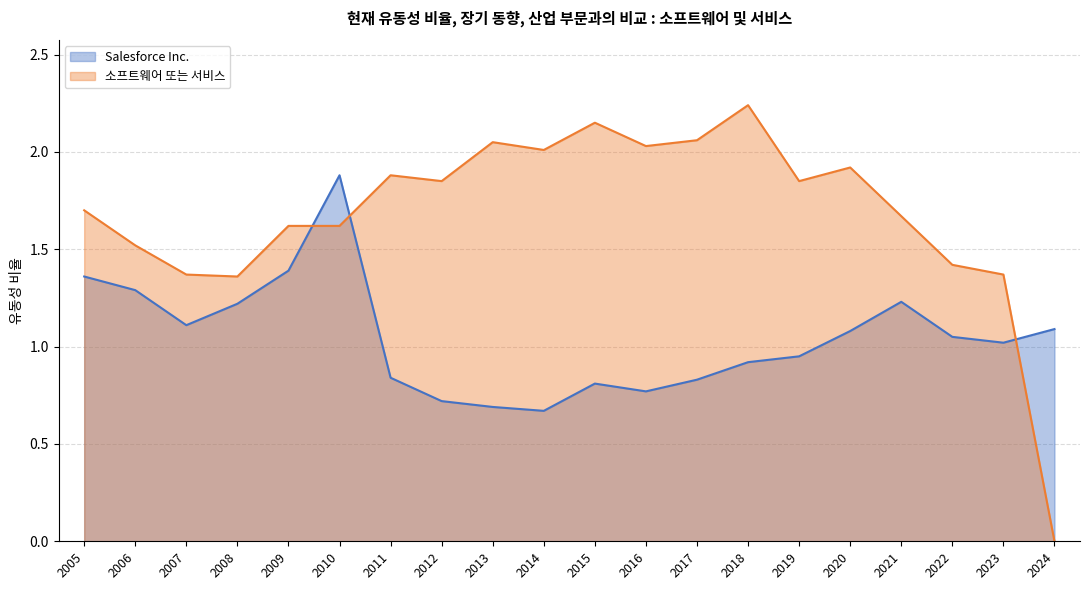

Reading left to right, list all the values displayed in this chart.

Salesforce Inc.: 2024=1.1	2023=1.0	2022=1.1	2021=1.2	2020=1.1	2019=0.9	2018=0.9	2017=0.8	2016=0.8	2015=0.8	2014=0.7	2013=0.7	2012=0.7	2011=0.8	2010=1.9	2009=1.4	2008=1.2	2007=1.1	2006=1.3	2005=1.4
소프트웨어 또는 서비스: 2024=0.0	2023=1.4	2022=1.4	2021=1.7	2020=1.9	2019=1.9	2018=2.2	2017=2.1	2016=2.0	2015=2.1	2014=2.0	2013=2.0	2012=1.9	2011=1.9	2010=1.6	2009=1.6	2008=1.4	2007=1.4	2006=1.5	2005=1.7